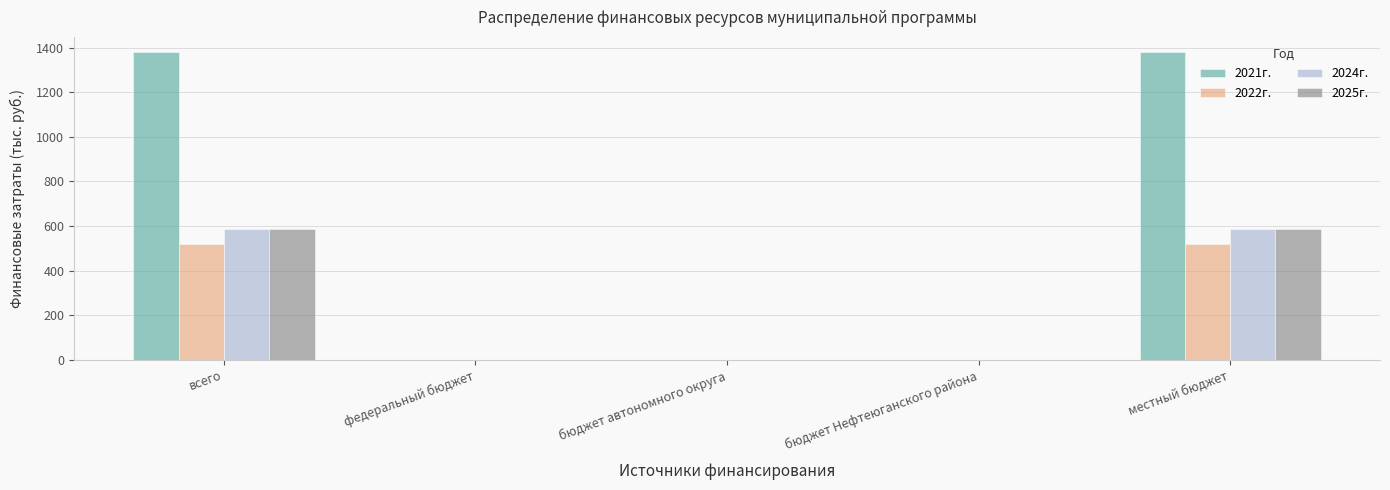

How many groups of bars are there?

5